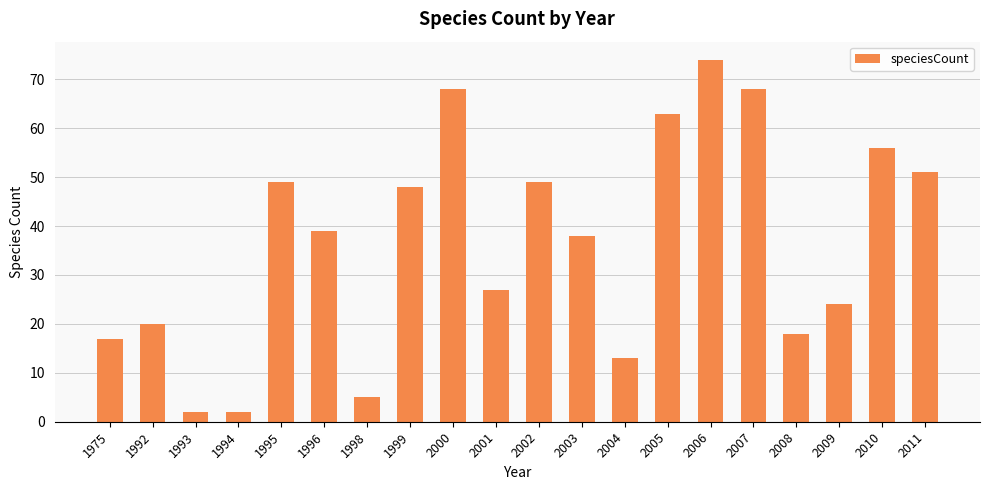

What value does the data have at 1999?

48